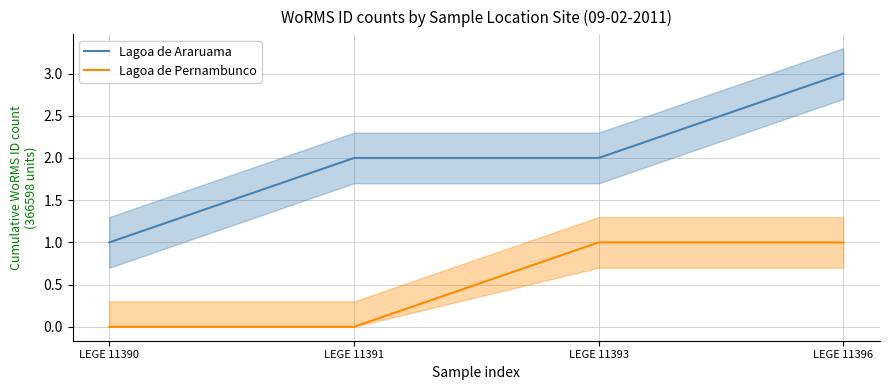

Reading left to right, what are all the values shown in this chart?

Lagoa de Araruama: LEGE 11390=1	LEGE 11391=2	LEGE 11393=2	LEGE 11396=3
Lagoa de Pernambunco: LEGE 11390=0	LEGE 11391=0	LEGE 11393=1	LEGE 11396=1